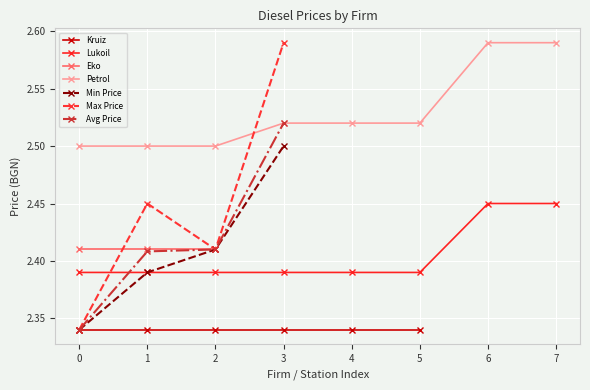

What is the total value across all series at 4?

4.9